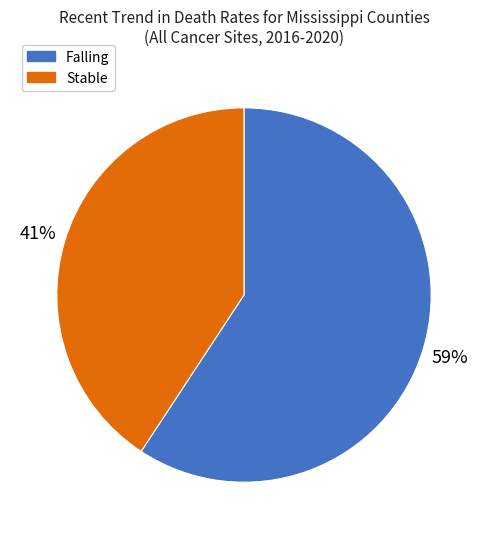

To the nearest percent, what portion does Stable represent?

41%